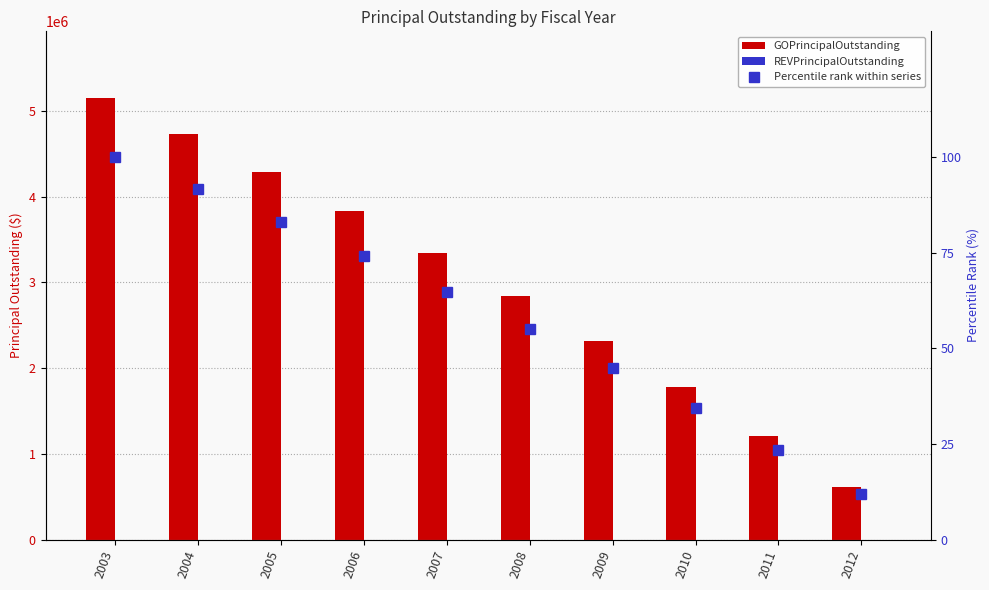

What is the difference between the highest and lowest values at 2003?

5155000.0